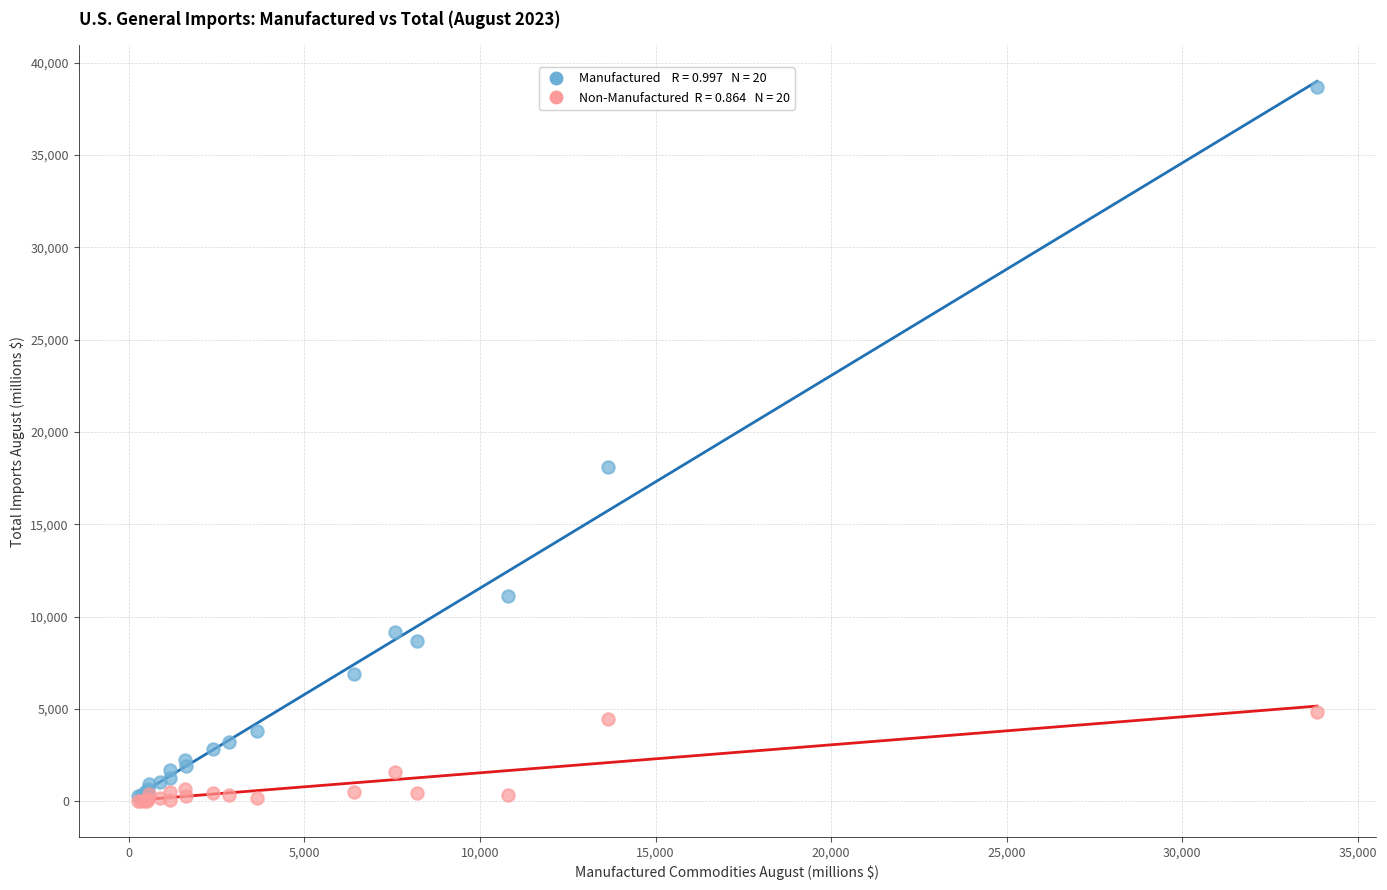

Across all series, what Y value is closest to 19346?

18119.5